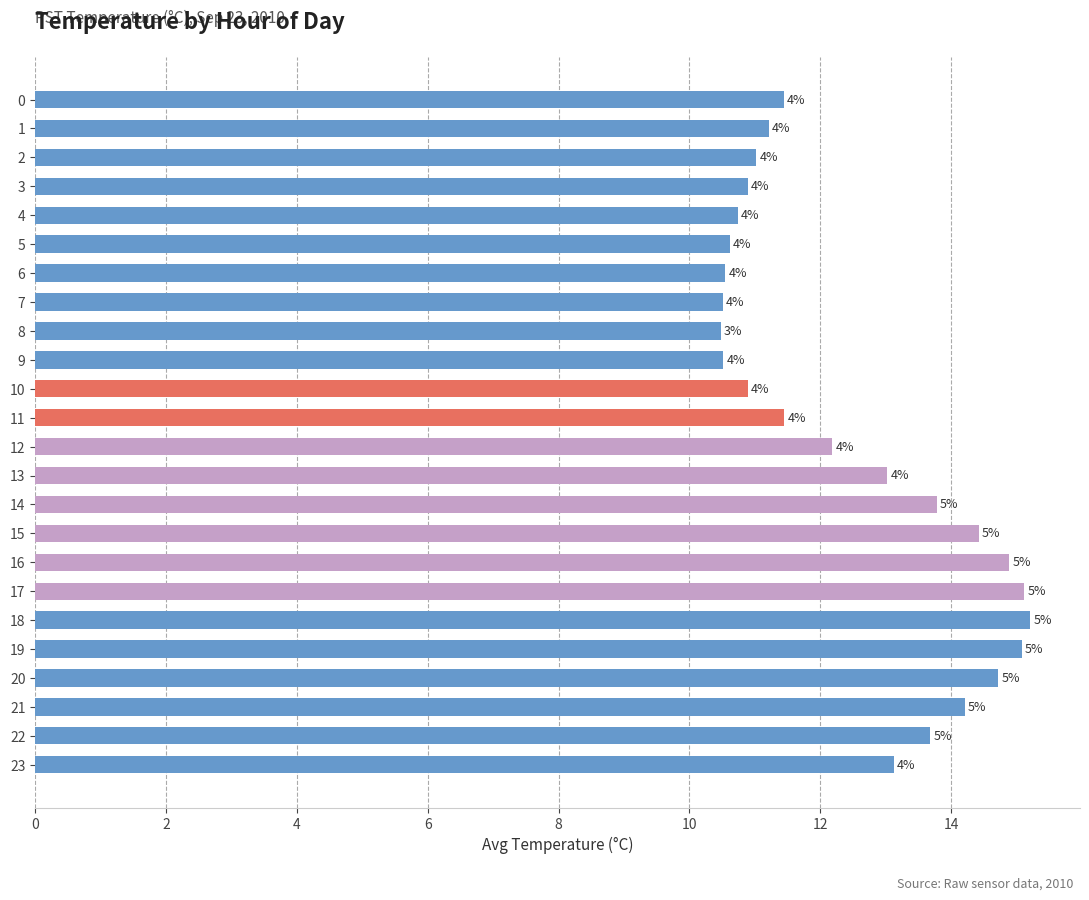

What is the sum of the values at 13 and 22?

26.7